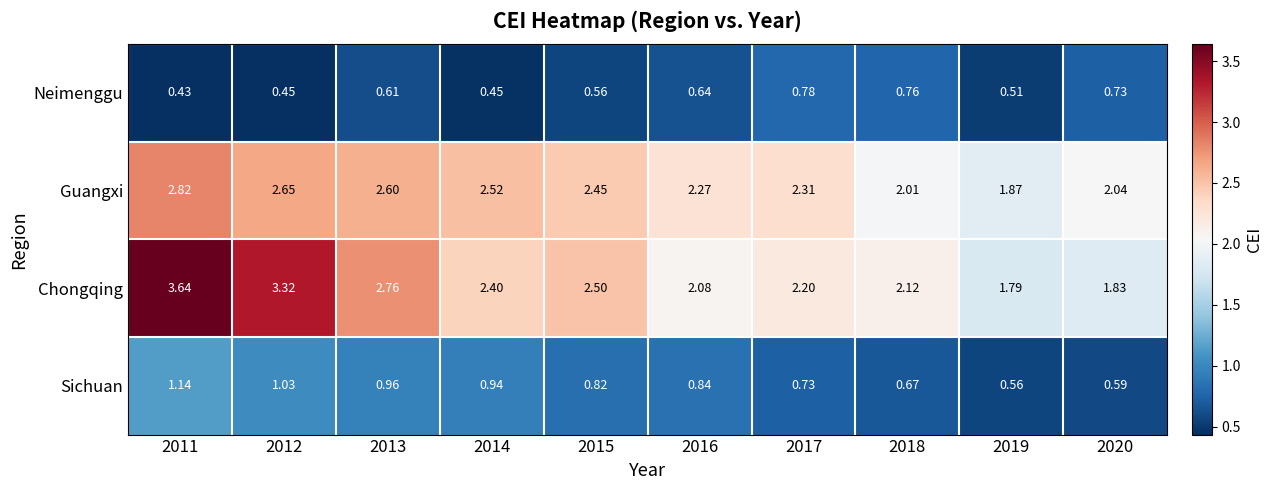

Which series changed the most between 2014 and 2015?

Sichuan